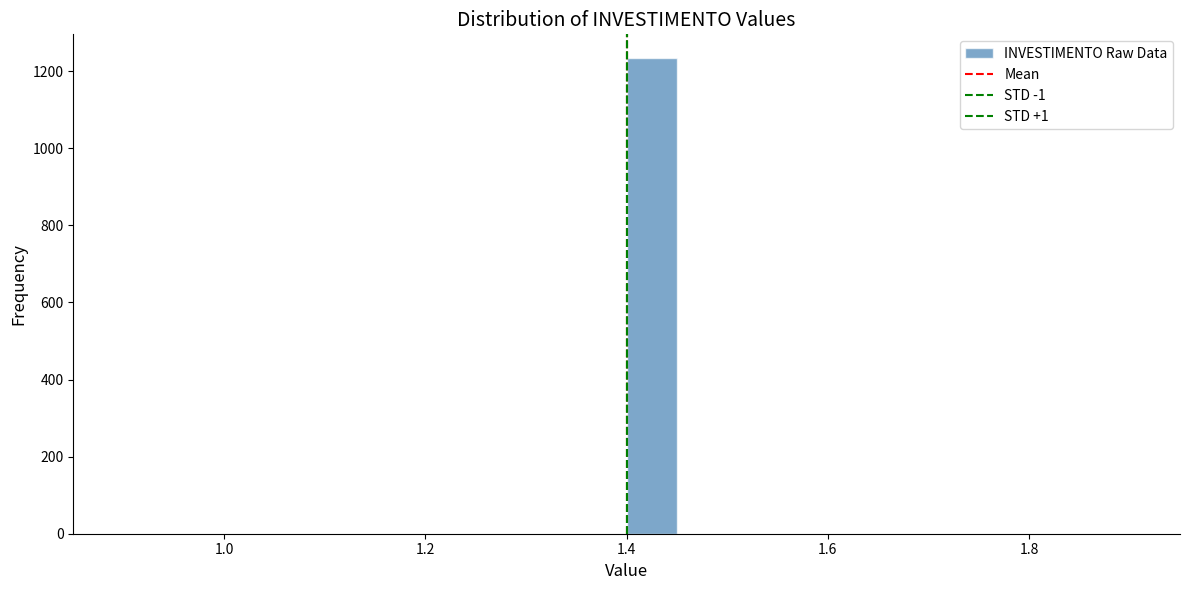

Around what value on the x-axis is the tallest bar? Give the approximate position of its centre, as read against the axis.

1.42